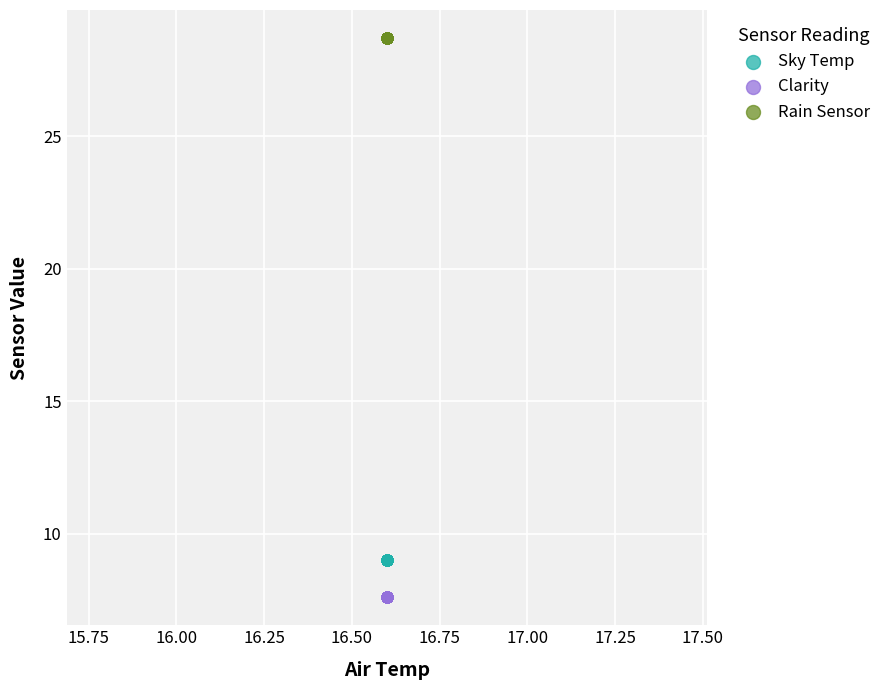

Which series contains the highest Y value?

Rain Sensor